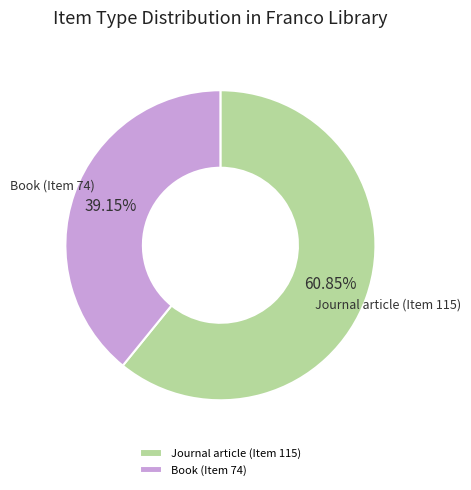

True or false: Book (Item 74) accounts for 53% of the total.

False